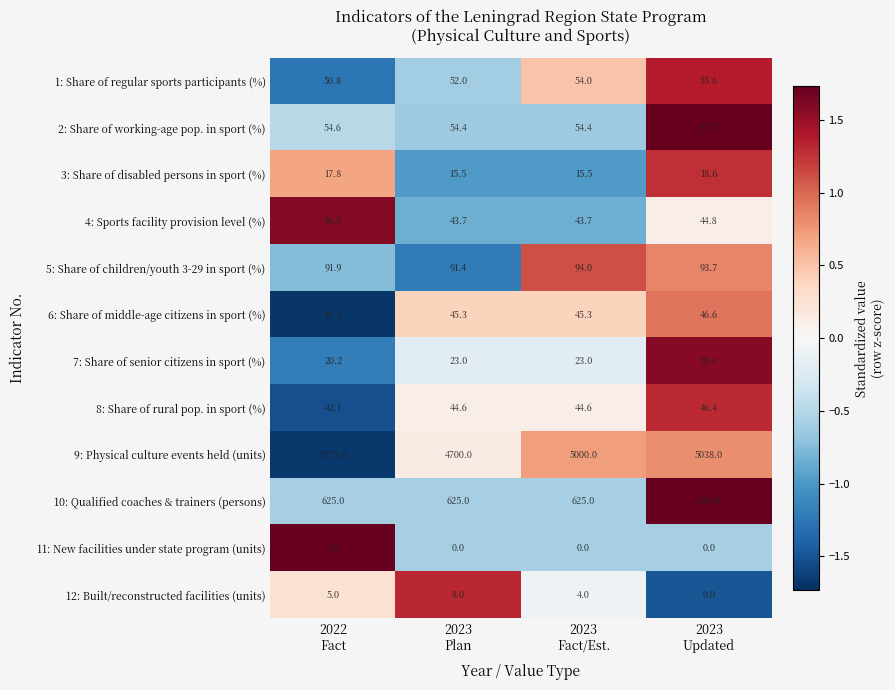

How many data points in 5: Share of children/youth 3-29 in sport (%) are above 93?

2